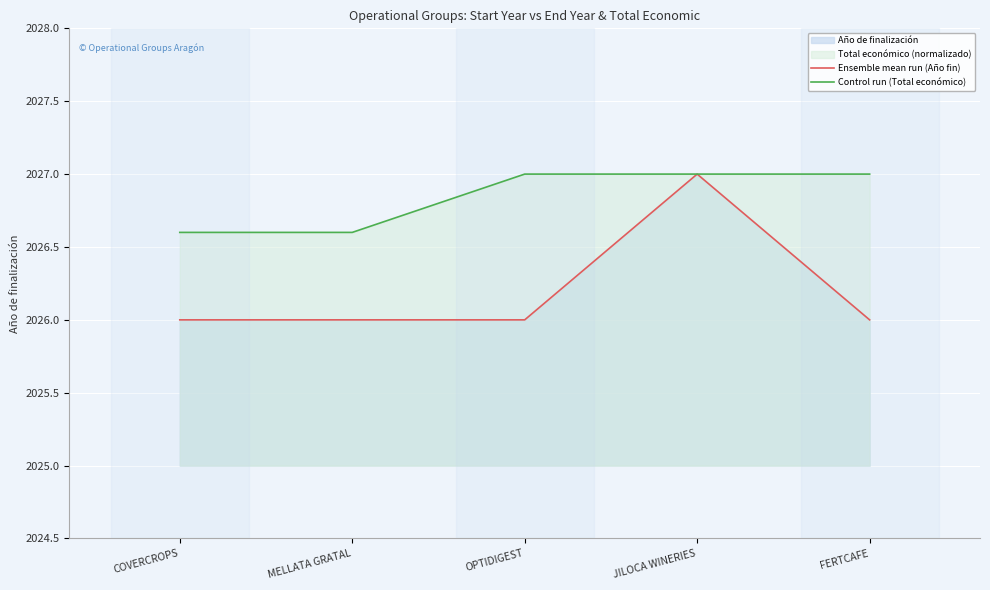

At how many categories does at least one series exceed 2026?

5